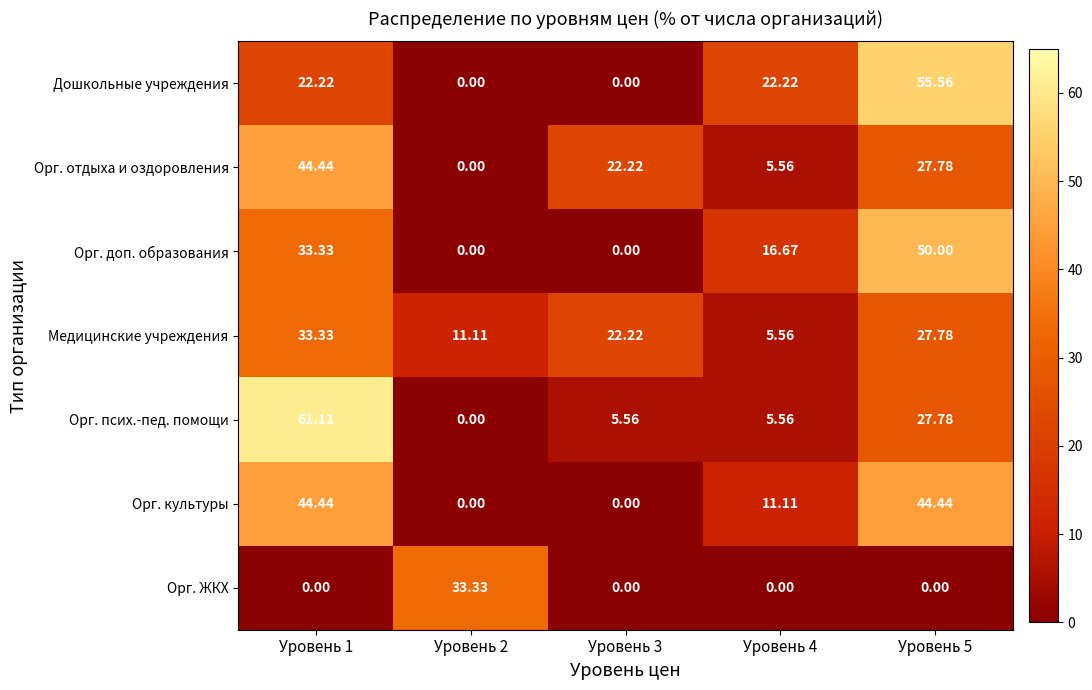

Which series changed the most between Уровень 3 and Уровень 4?

Дошкольные учреждения